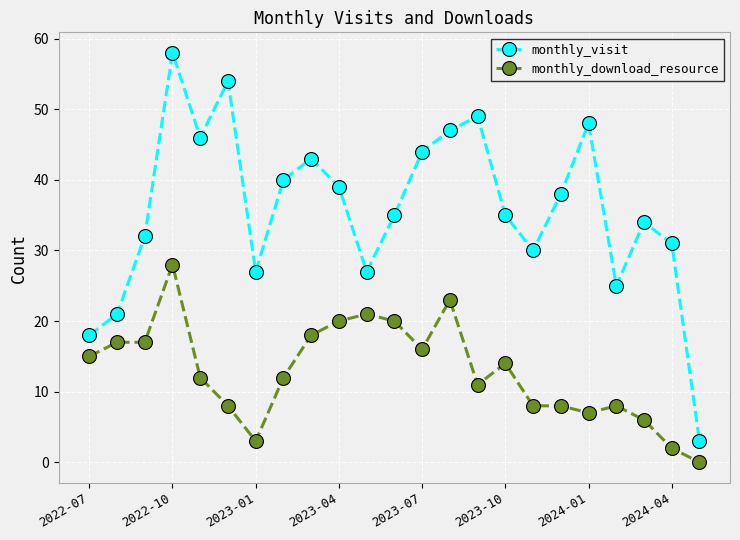

True or false: monthly_visit and monthly_download_resource cross at least once.

False